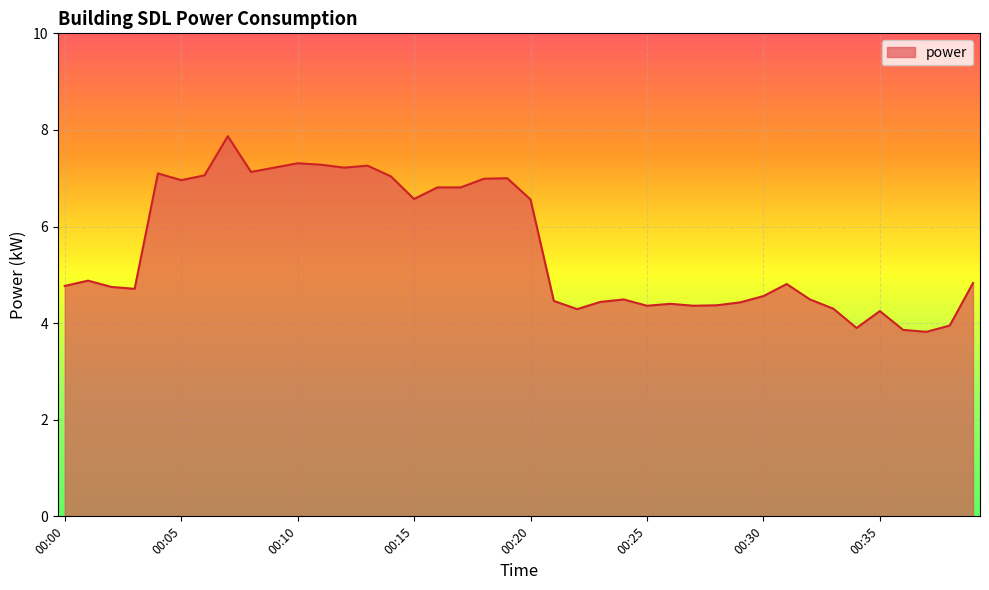

What is the smallest value displayed?

3.8